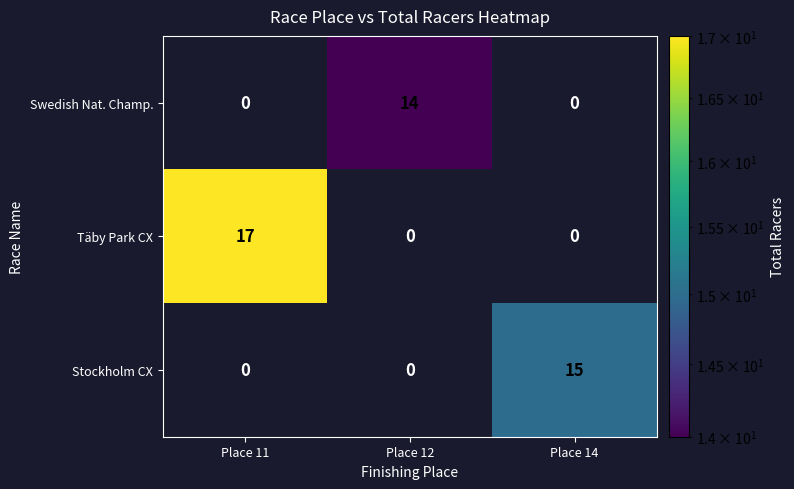

What is the difference between the maximum and minimum values in the Swedish Nat. Champ. series?

14